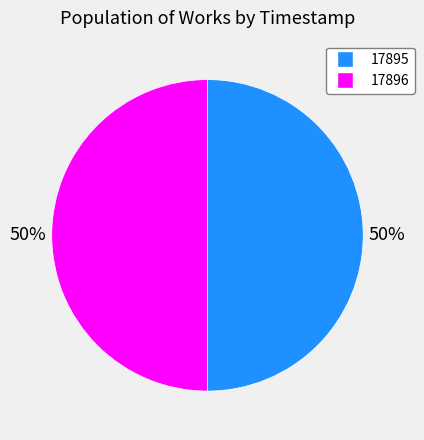

To the nearest percent, what is the average slice percentage?

50%